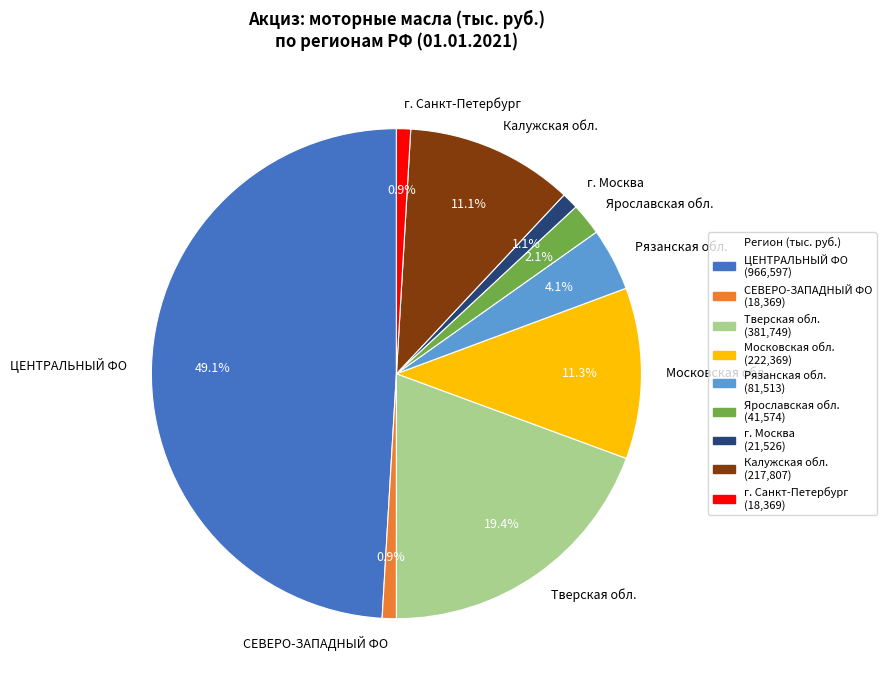

Which slice is the largest?

ЦЕНТРАЛЬНЫЙ ФО